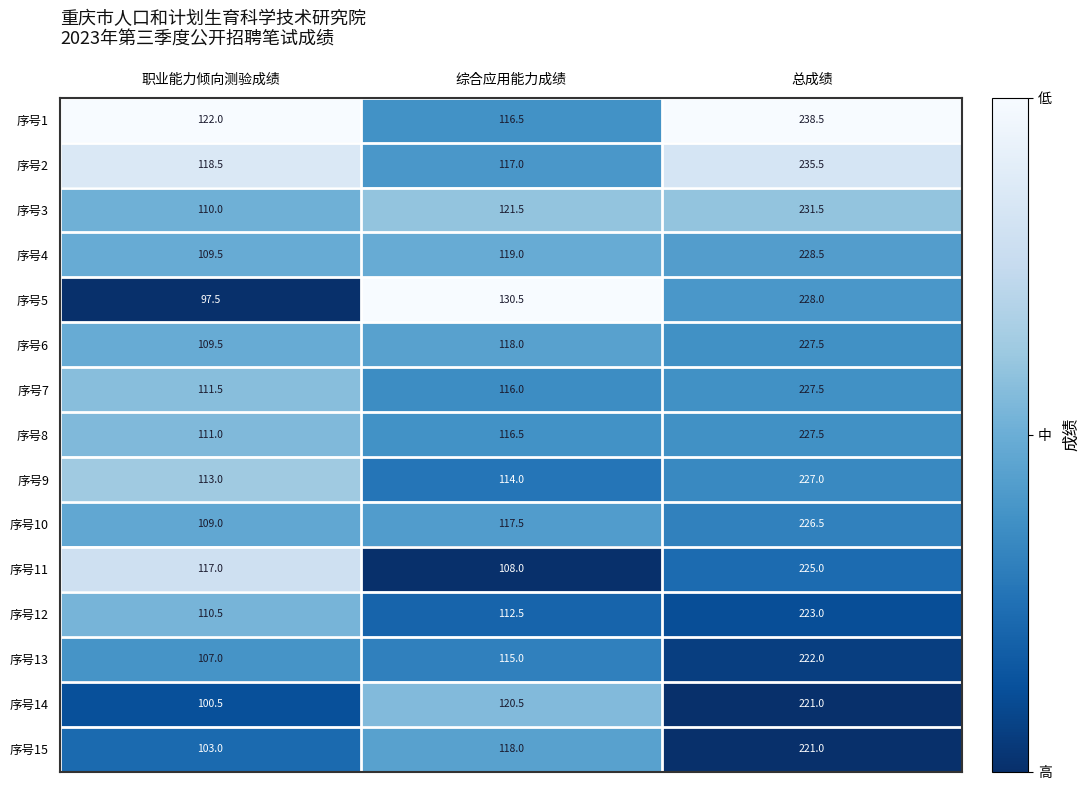

Which category has the lowest value in the 序号14 series?

职业能力倾向测验成绩